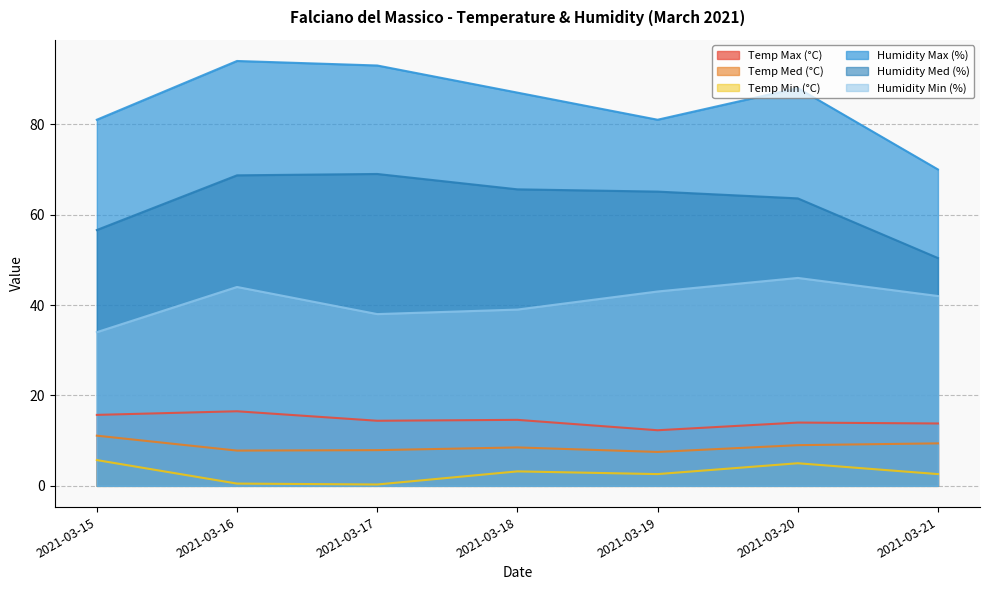

At which category does Humidity Min (%) reach its first local valley?

2021-03-17